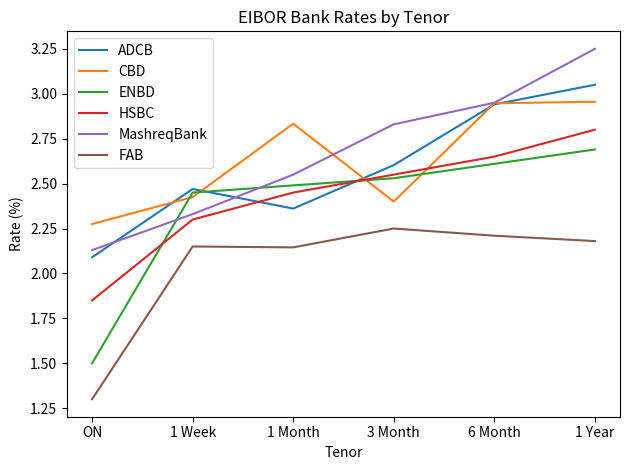

What is the sum of all HSBC values?

14.6